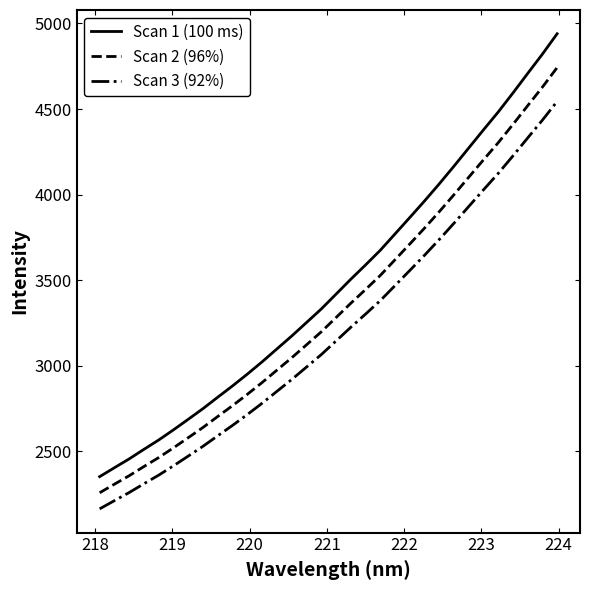

Which series has the largest total across all categories?

Scan 1 (100 ms)